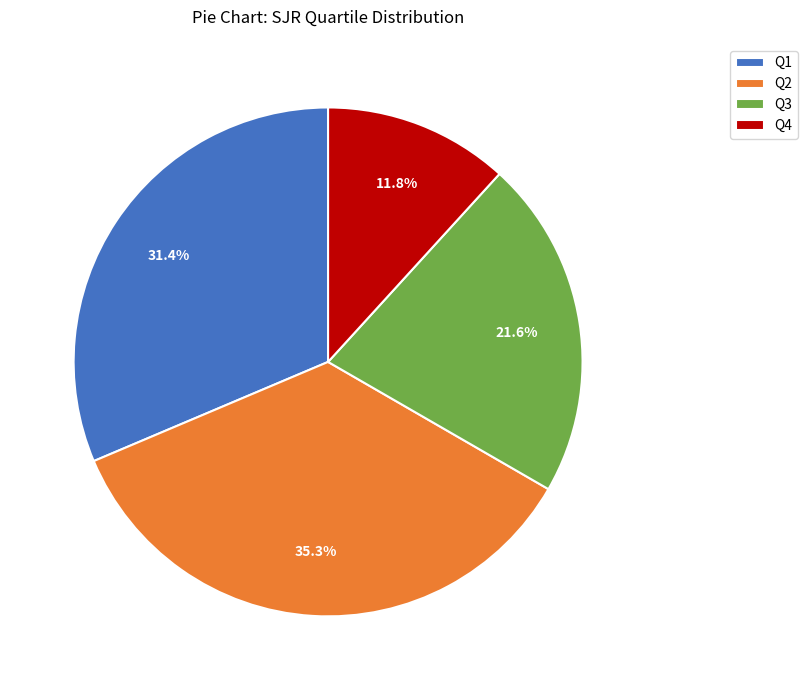

To the nearest percent, what is the average slice percentage?

25%